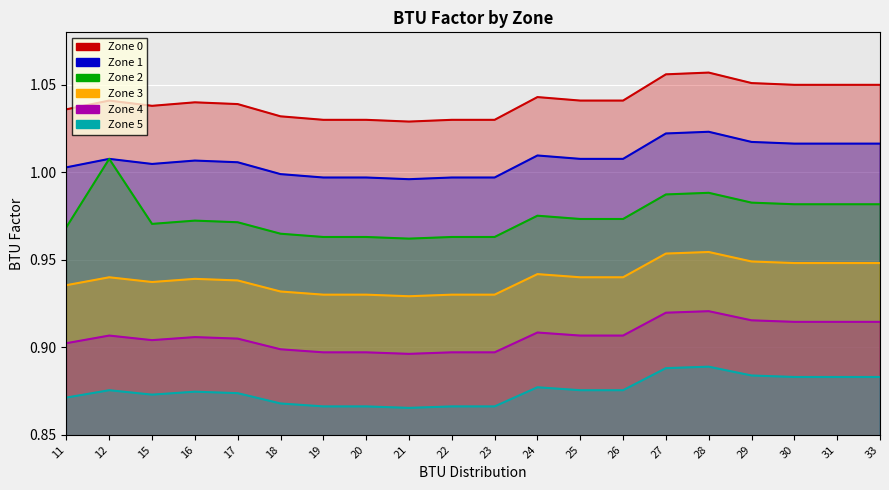

What are all the series names shown in the legend?

Zone 0, Zone 1, Zone 2, Zone 3, Zone 4, Zone 5